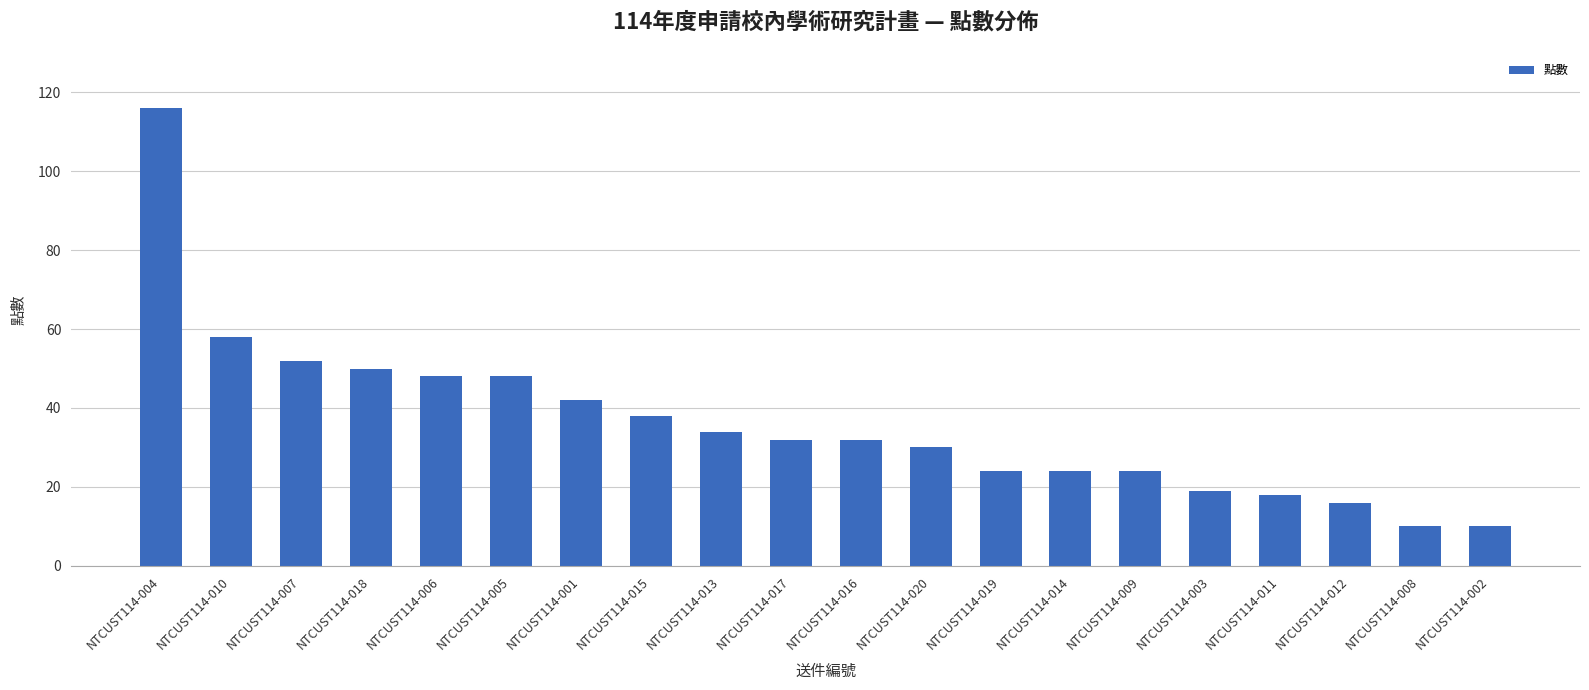

Reading right to left, list all the values displayed in this chart.

10	10	16	18	19	24	24	24	30	32	32	34	38	42	48	48	50	52	58	116